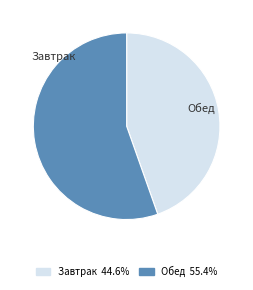

Rank the categories by value from highest to lowest.

Обед, Завтрак